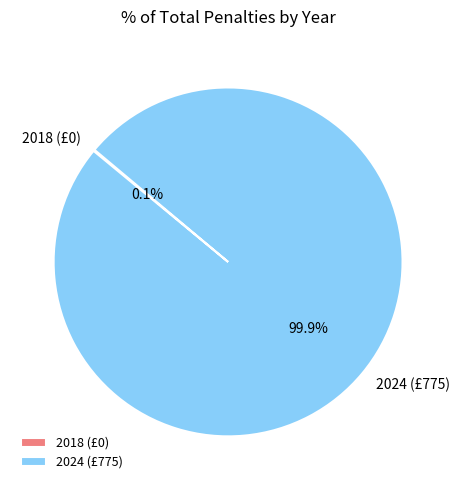

Which category has the biggest portion of the pie?

2024 (£775)